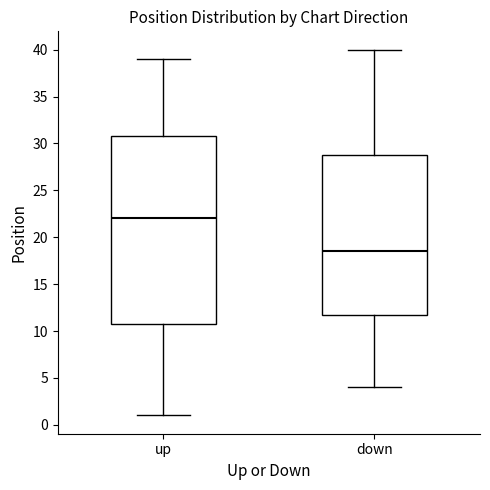

Reading left to right, read every box against the y-axis: the position of its median line, the range the box covers, and the ends of its whiskers. The values are not printed on the chart, so give them approximately, as read against the axis.

up: median 22.0, box 11.0 to 31.0, whiskers 1.0 to 39.0
down: median 18.5, box 12.0 to 29.0, whiskers 4.0 to 40.0